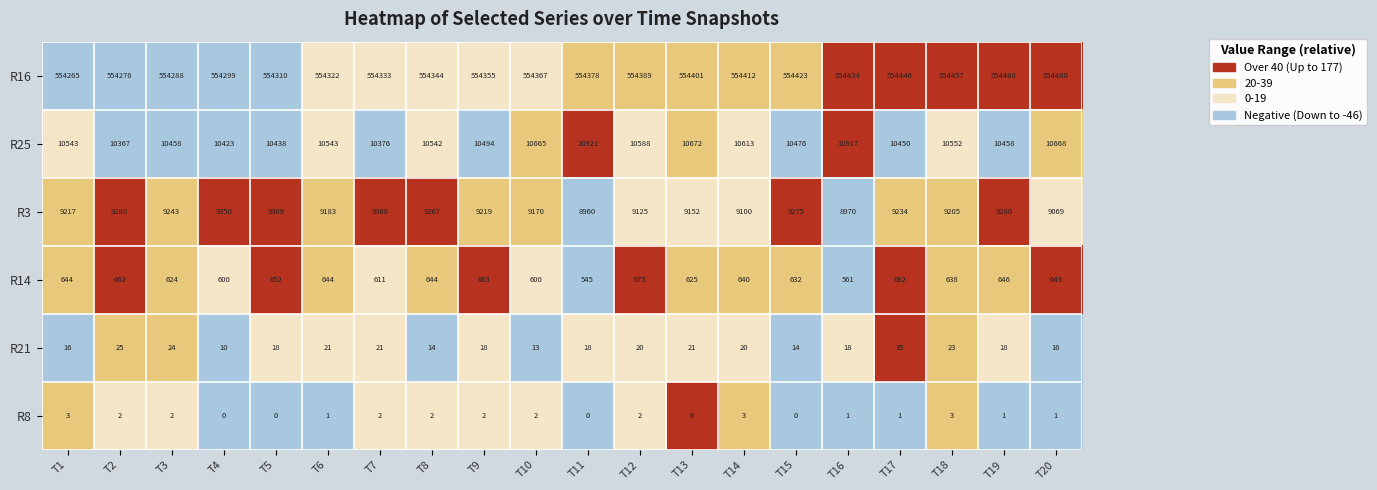

List the series in order of their peak value, lowest first.

R8, R21, R14, R3, R25, R16